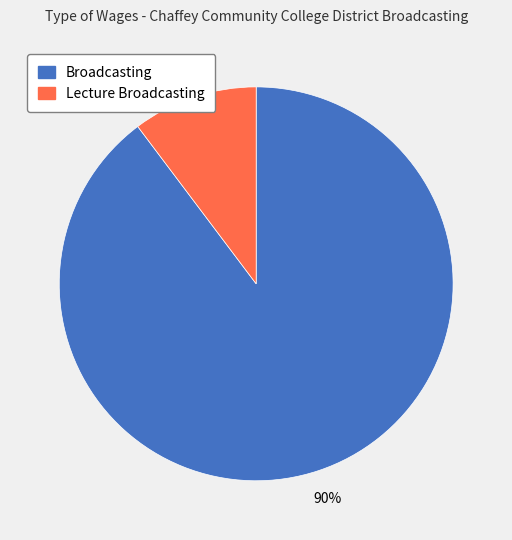

To the nearest percent, what portion does Lecture Broadcasting represent?

10%